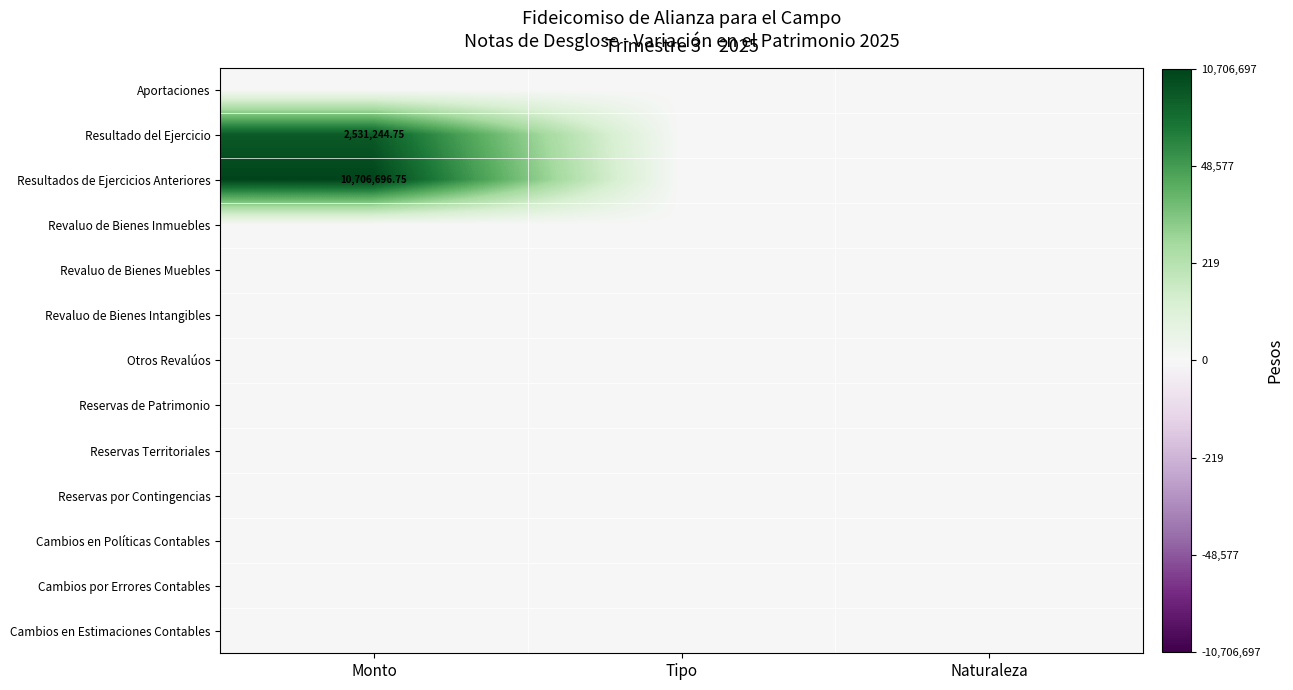

At how many categories does at least one series exceed 8?

1